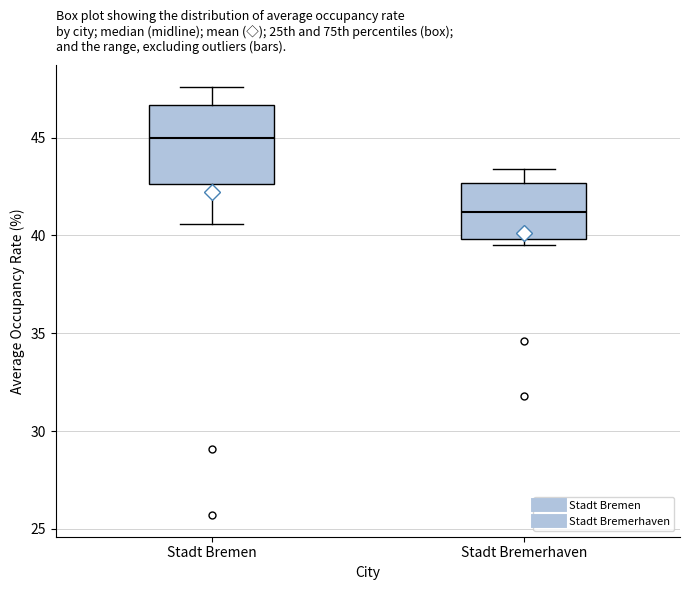

Which box is the tallest, from its lower edge to its upper edge?

Stadt Bremen